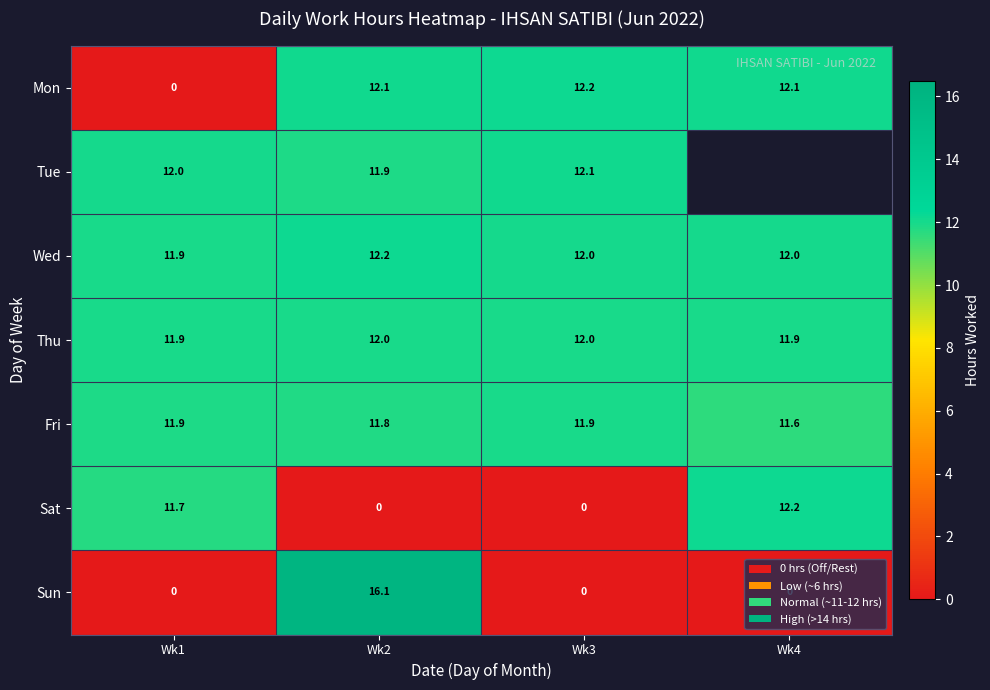

What is the difference between the Fri values at Wk4 and Wk1?

0.3